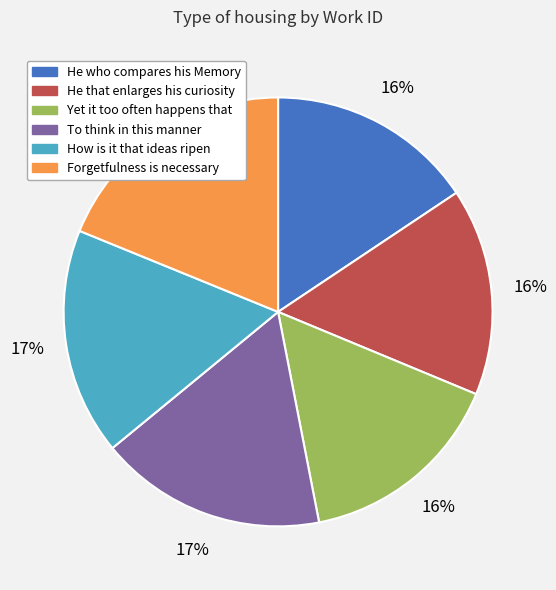

To the nearest percent, what is the average slice percentage?

17%